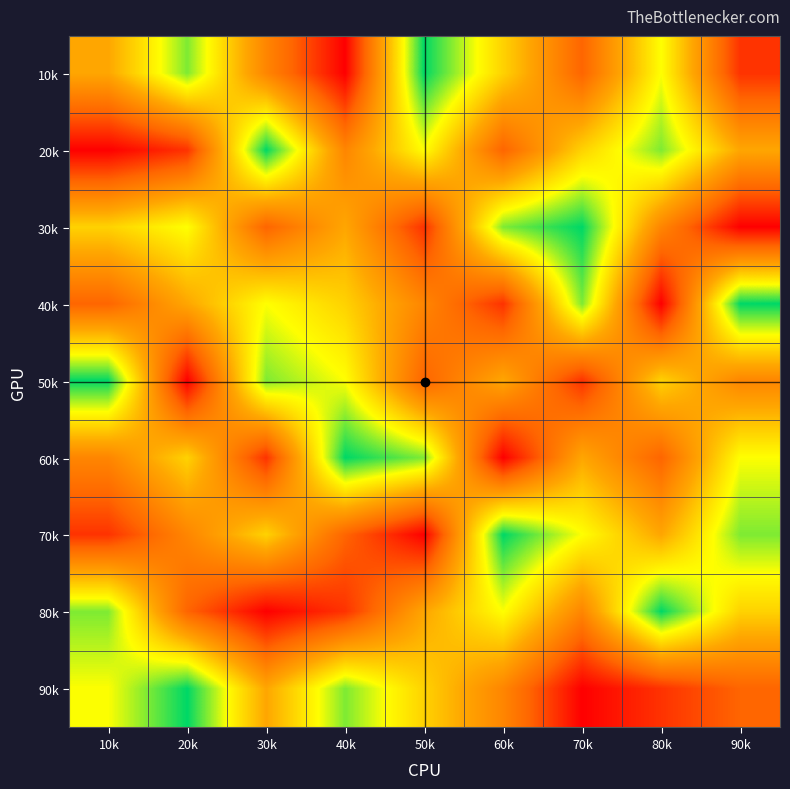

Rank the series at 70k from lowest to highest value.

90k, 50k, 10k, 80k, 60k, 20k, 70k, 40k, 30k